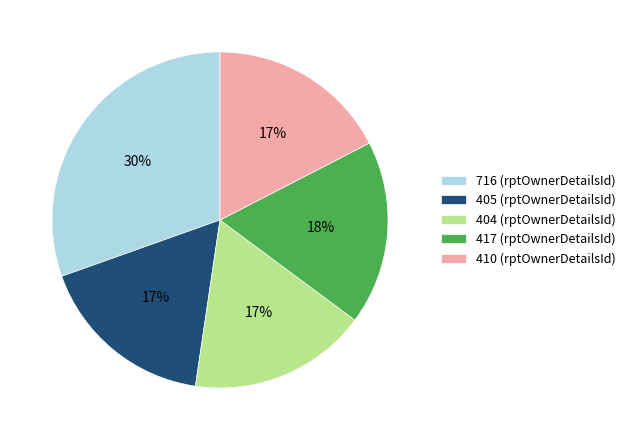

Does 417 (rptOwnerDetailsId) represent more than half of the total?

No